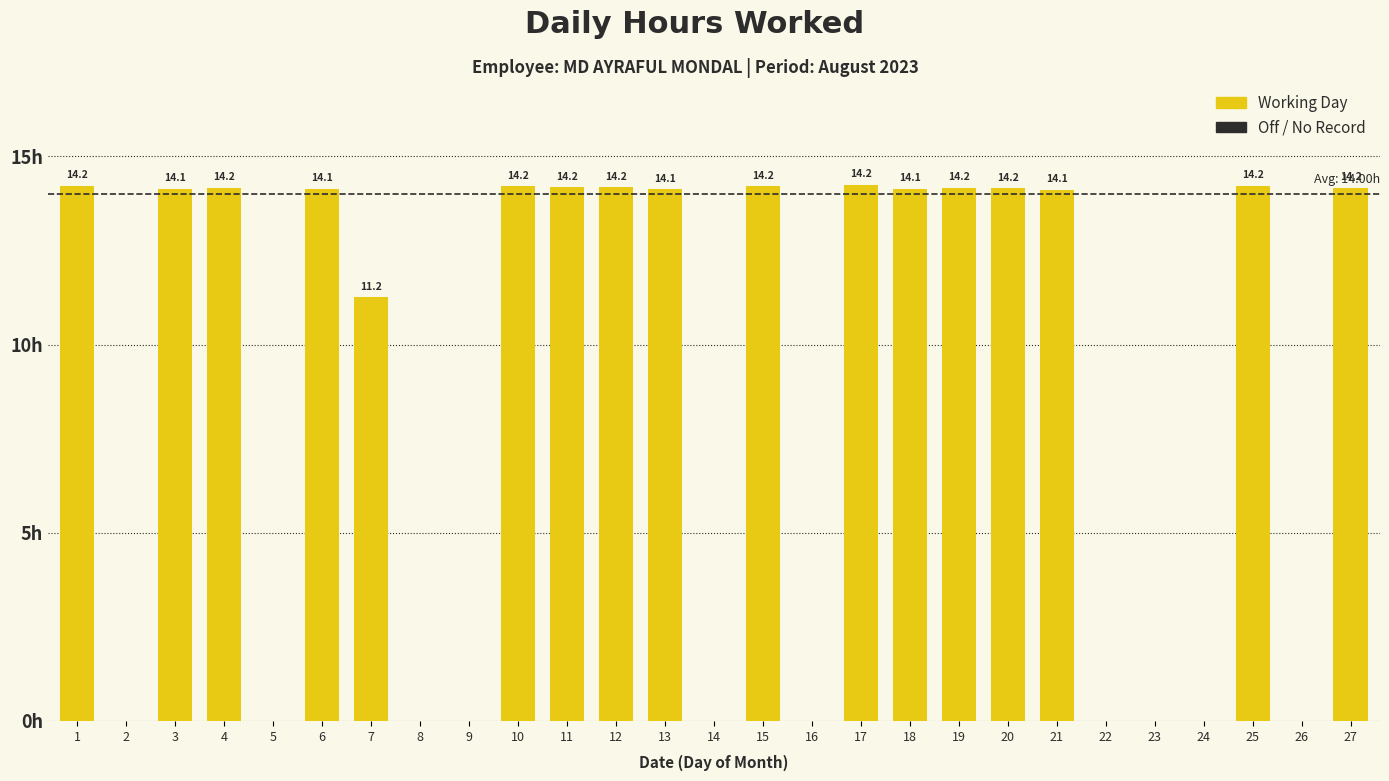

At which category does the chart reach its peak across all series?

17